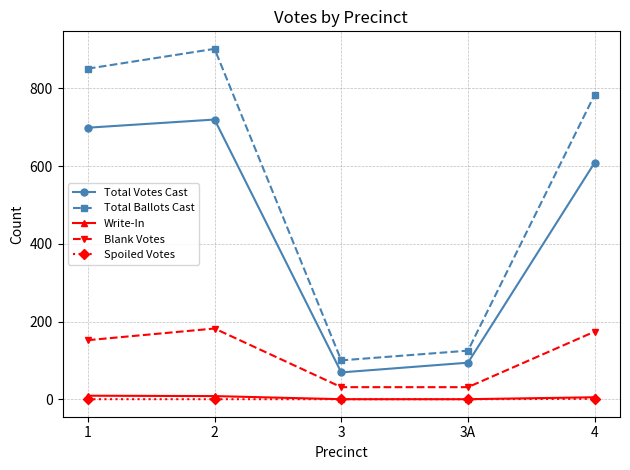

Which series changed the most between 3 and 4?

Total Ballots Cast